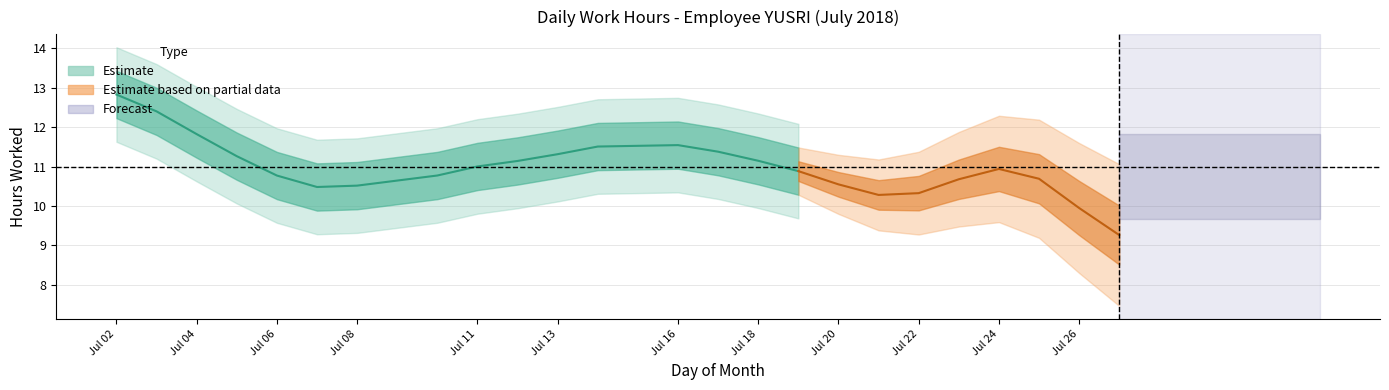

What is the smallest value displayed?

7.1